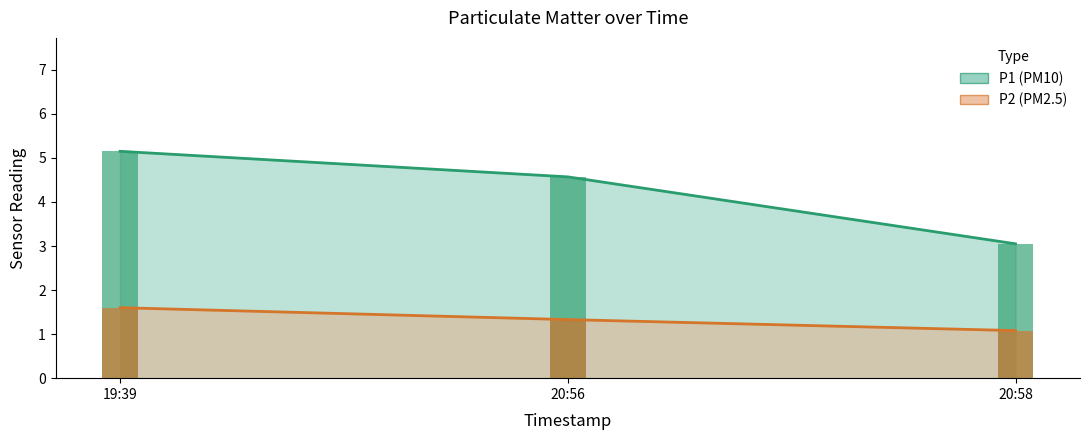

Count the number of categories in the chart.

3